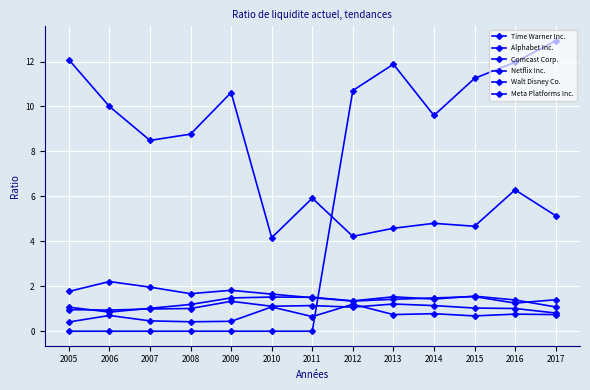

Is this an area chart (filled region under the line)?

No